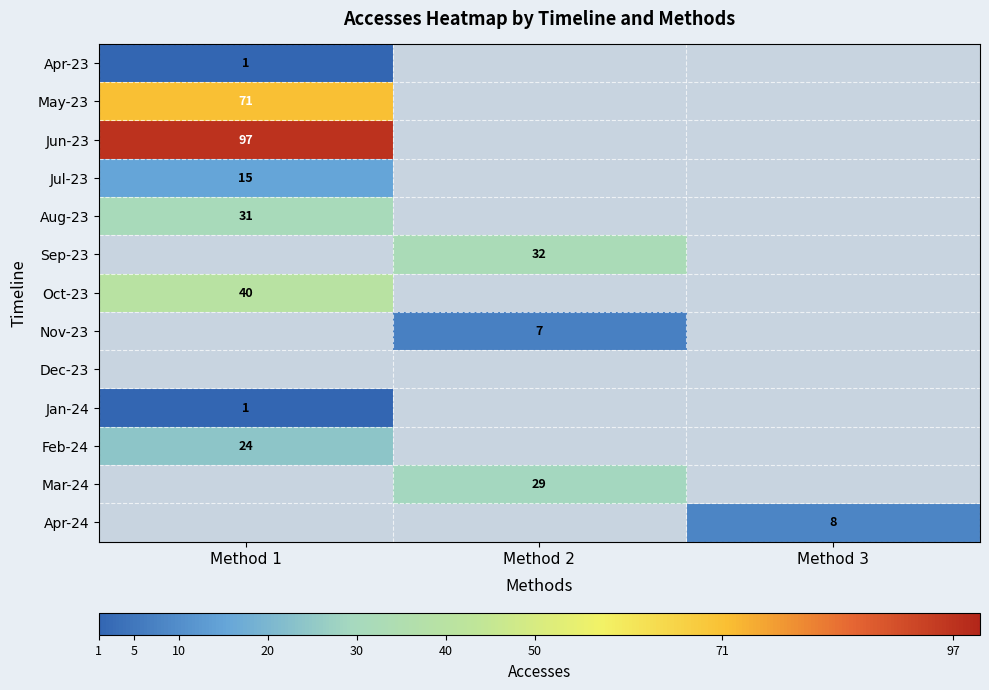

The Jul-23 series shows 15 at Method 1. True or false?

True